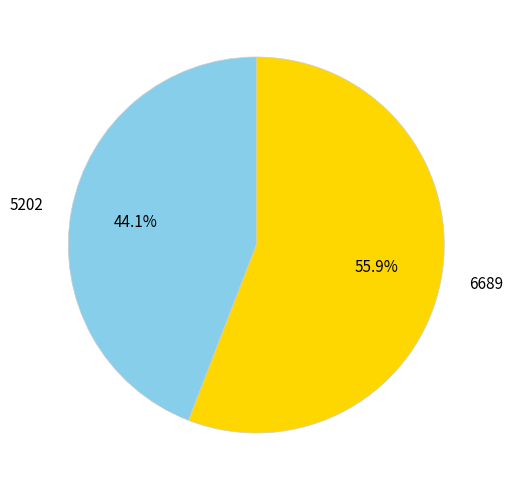

The 6689 slice represents 70% of the pie. True or false?

False